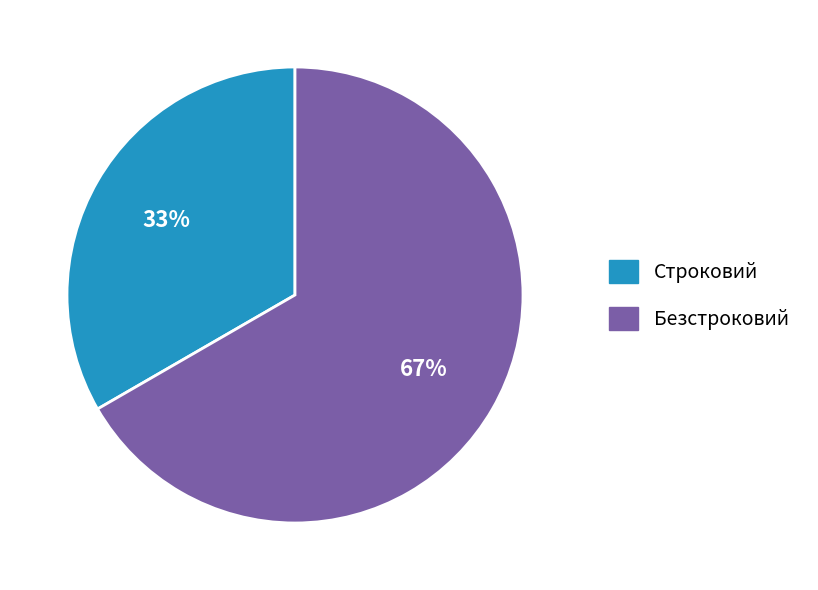

Approximately how many times larger is the value at Безстроковий compared to Строковий?

2.0